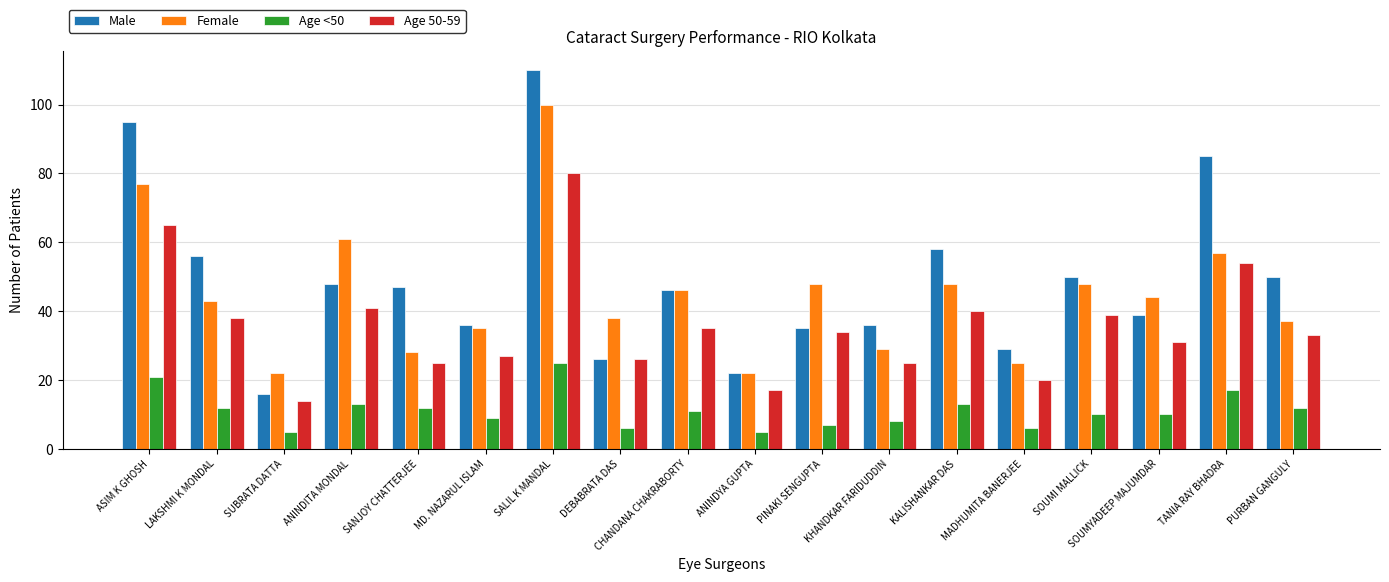

How many data points does each series have?

18